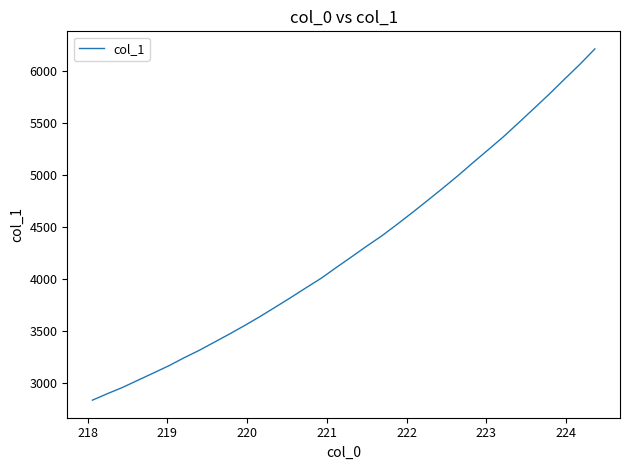

What is the difference between the maximum and minimum values?

3377.7